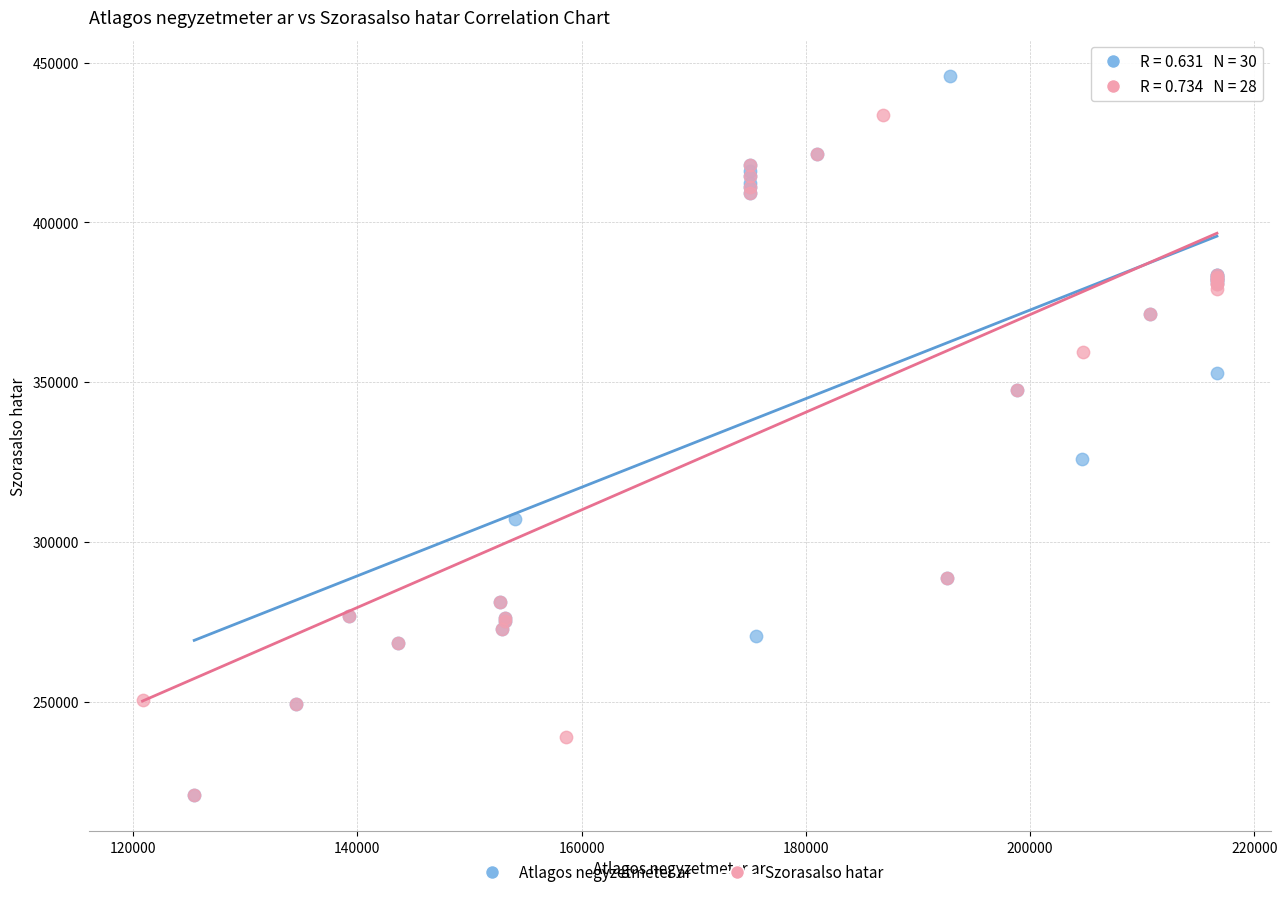

What are all the series names shown in the legend?

Atlagos negyzetmeter ar, Szorasalso hatar